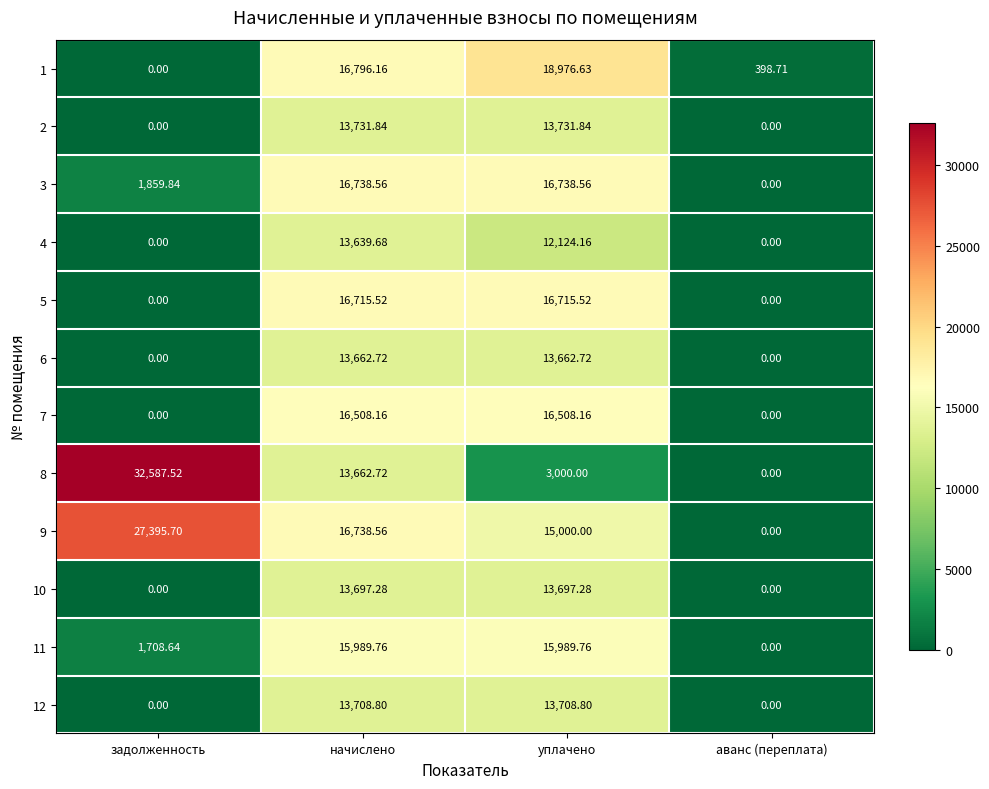

At which category is the sum across all series the highest?

начислено